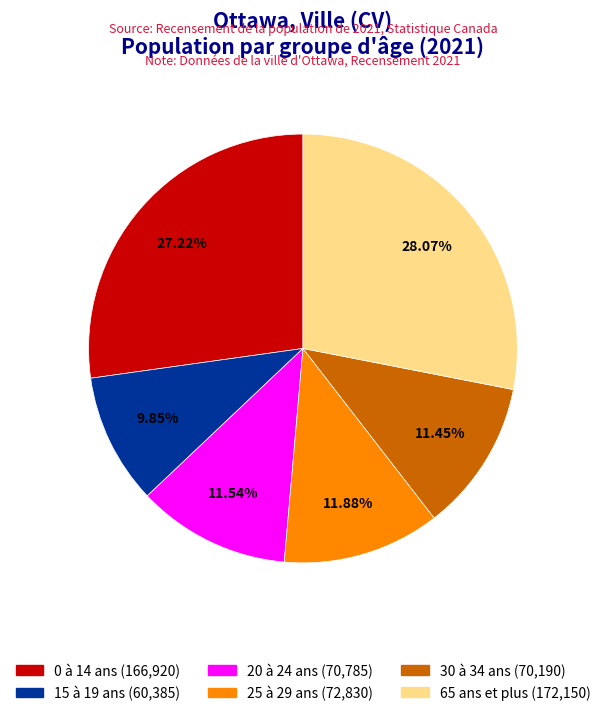

Count the number of slices in the pie.

6